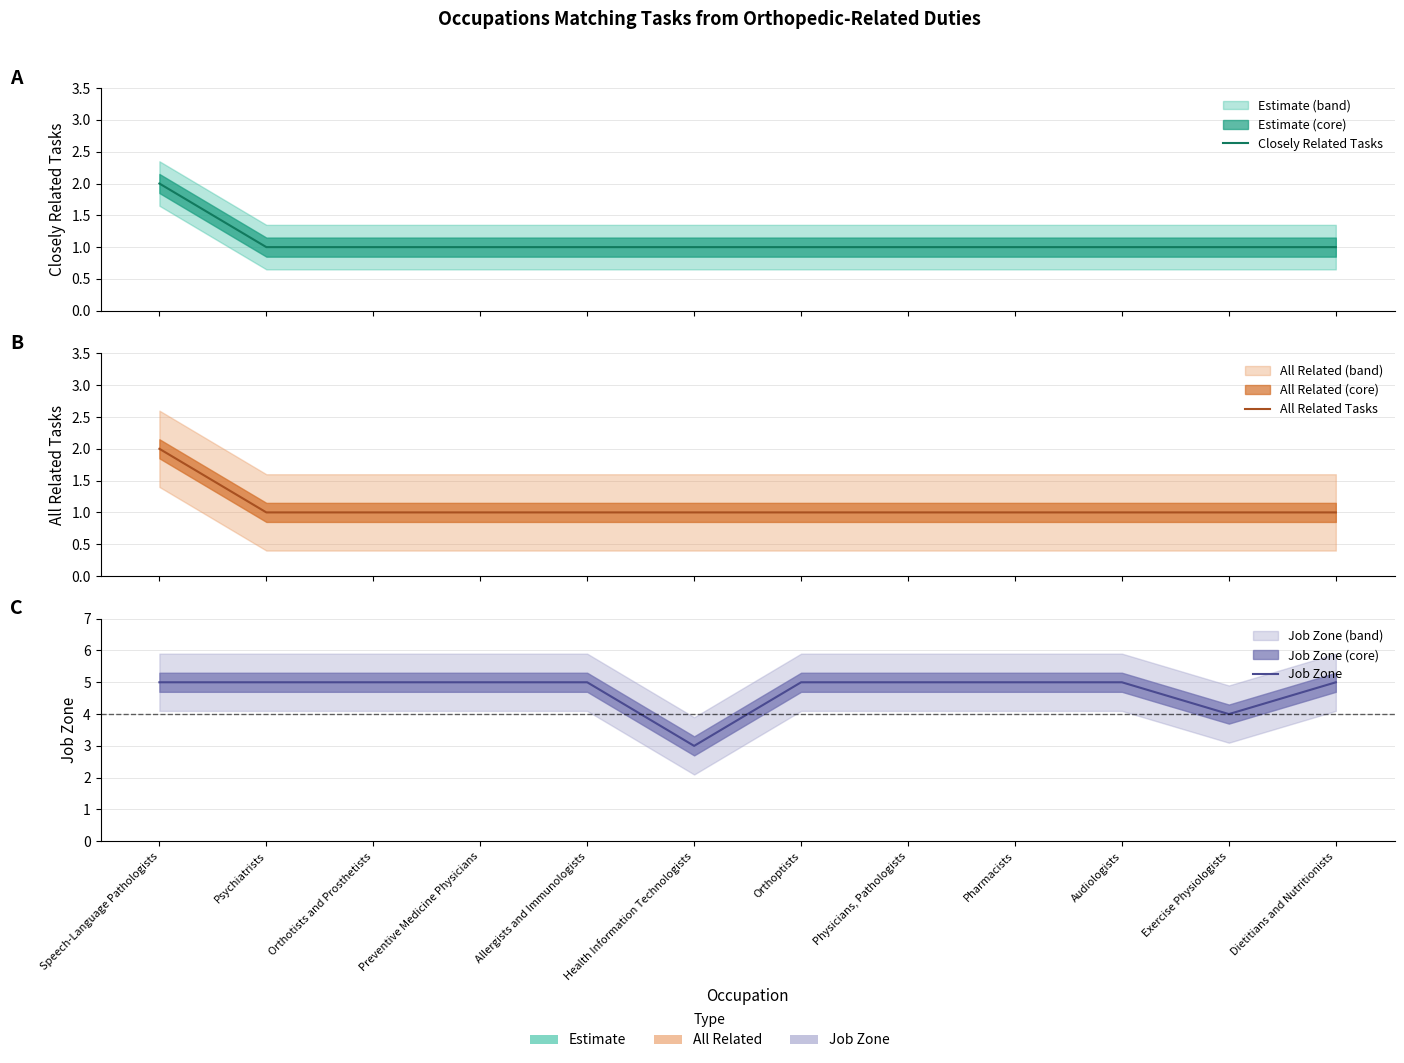

Reading left to right, transcribe all the data shown in this chart.

Closely Related Tasks: 2	1	1	1	1	1	1	1	1	1	1	1
All Related Tasks: 2	1	1	1	1	1	1	1	1	1	1	1
Job Zone: 5	5	5	5	5	3	5	5	5	5	4	5